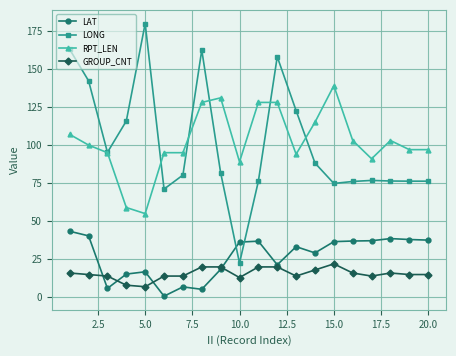

Which series has the largest range (max minus min)?

LONG